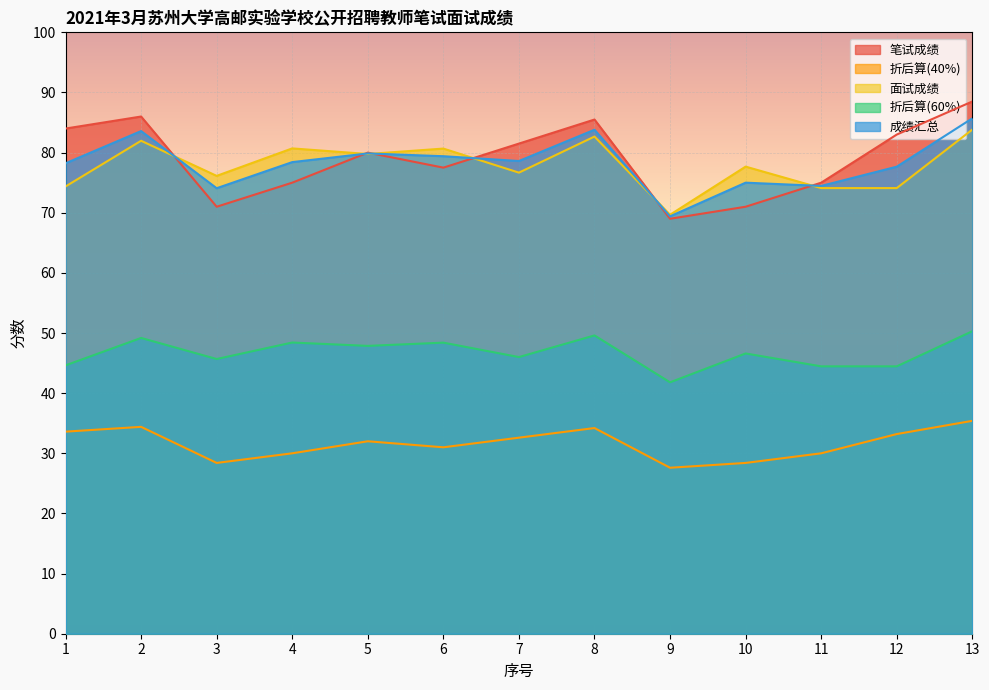

What is the value of the 笔试成绩 point at the 6th from the left?

77.5